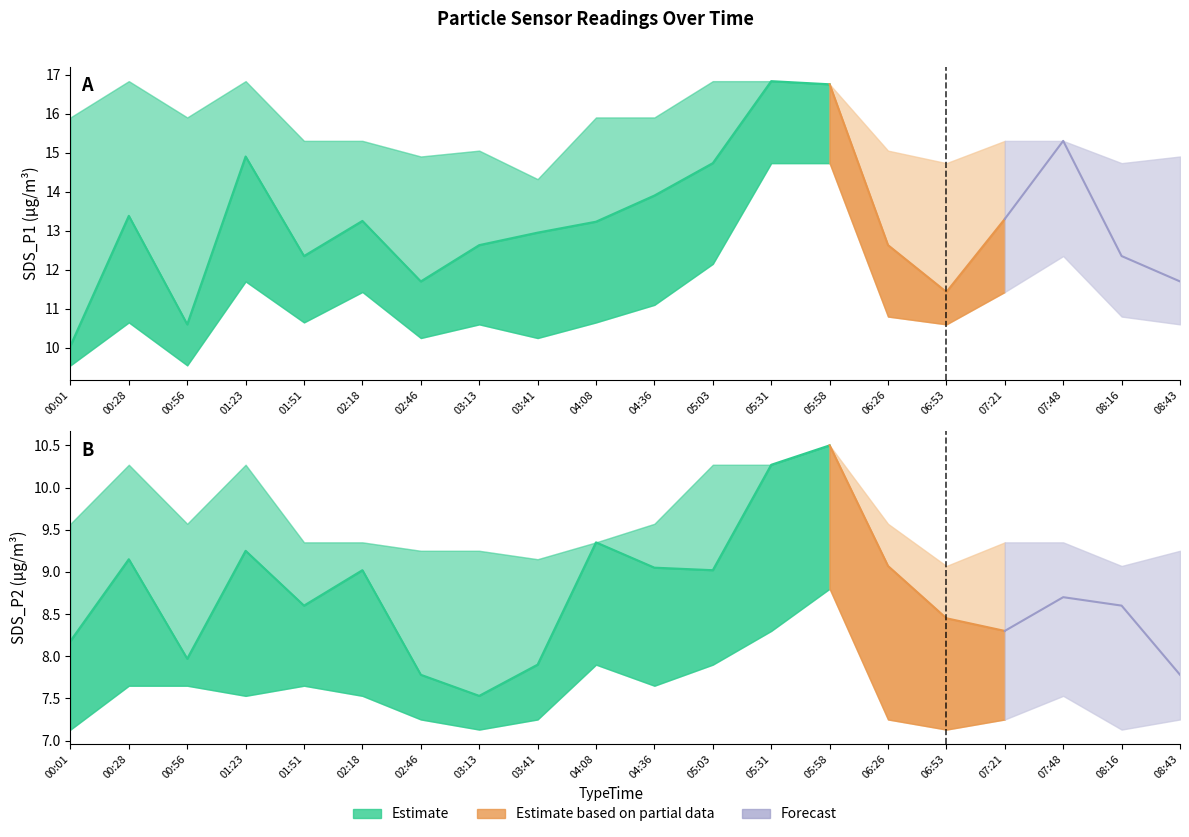

The value of SDS_P1_lower at 04:36 is 11.1. True or false?

True